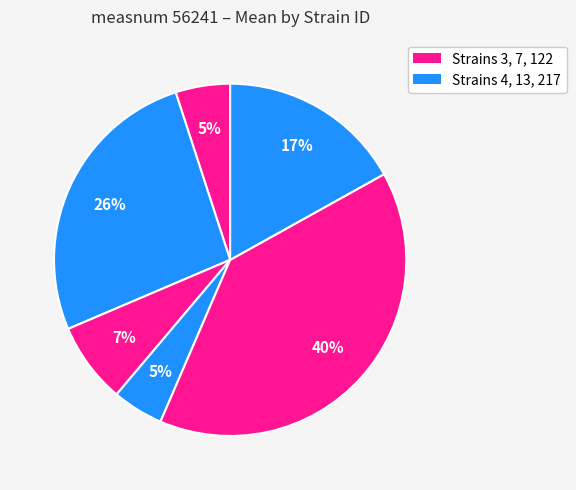

Count the number of slices in the pie.

6